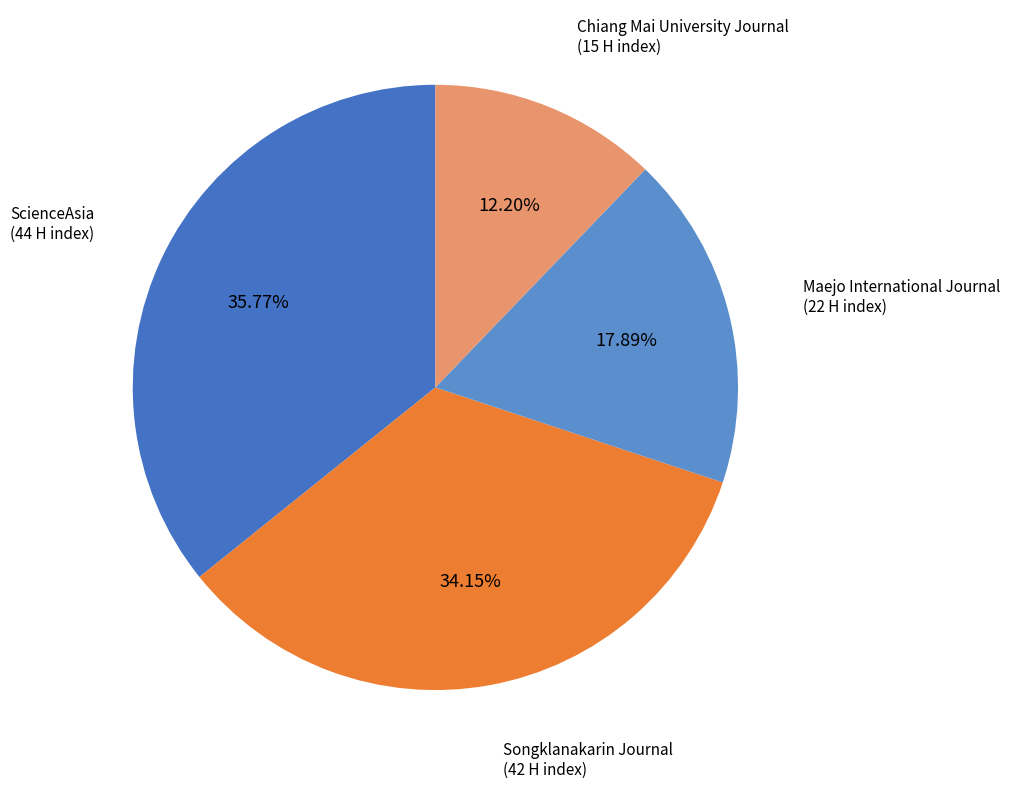

Count the number of slices in the pie.

4